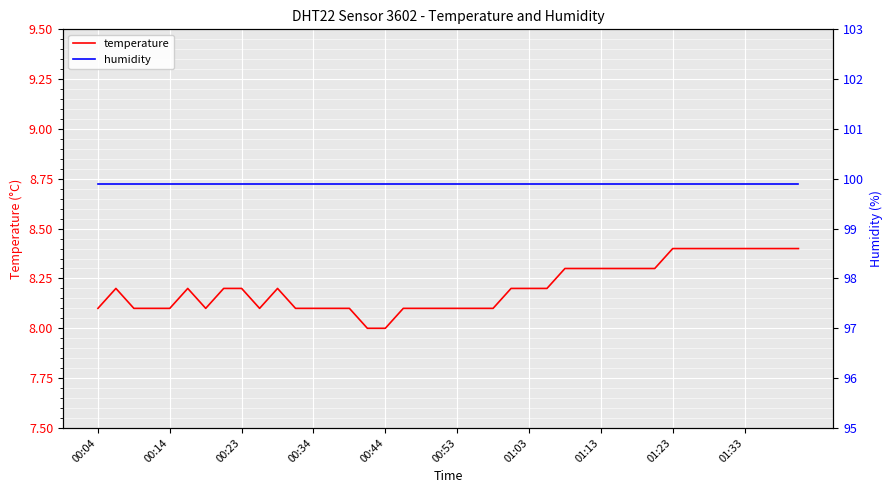

True or false: humidity and temperature intersect in this chart.

False